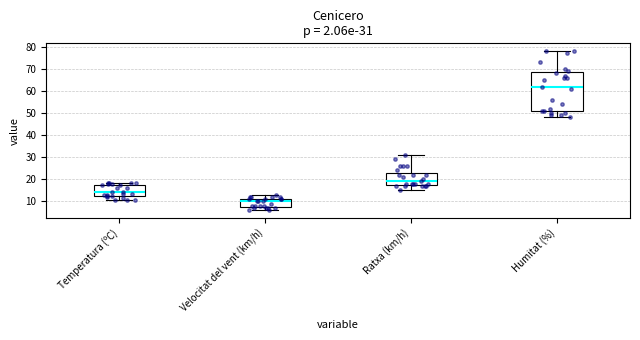

Comparing the boxes themselves (not the whiskers), which one is the tallest?

Humitat (%)